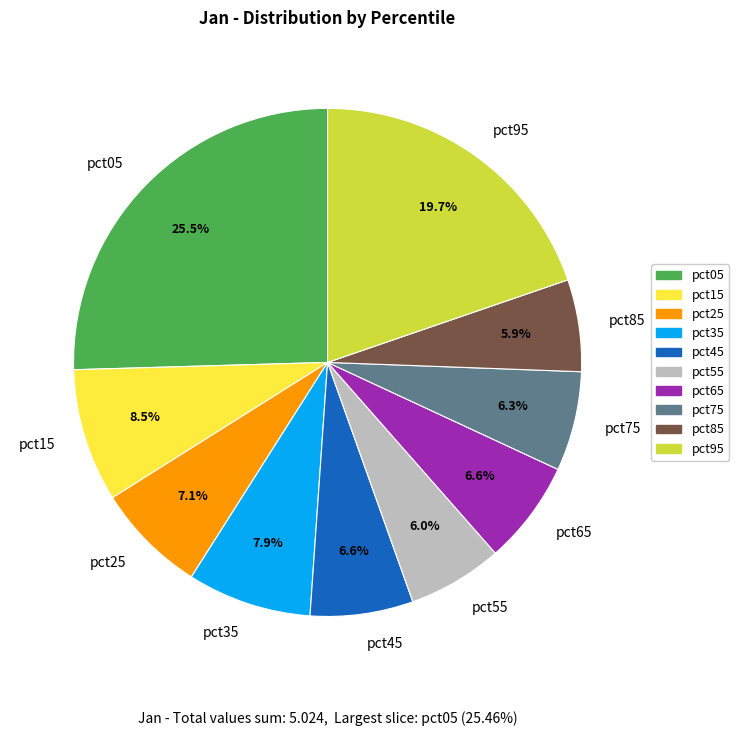

To the nearest percent, what portion does pct75 represent?

6%